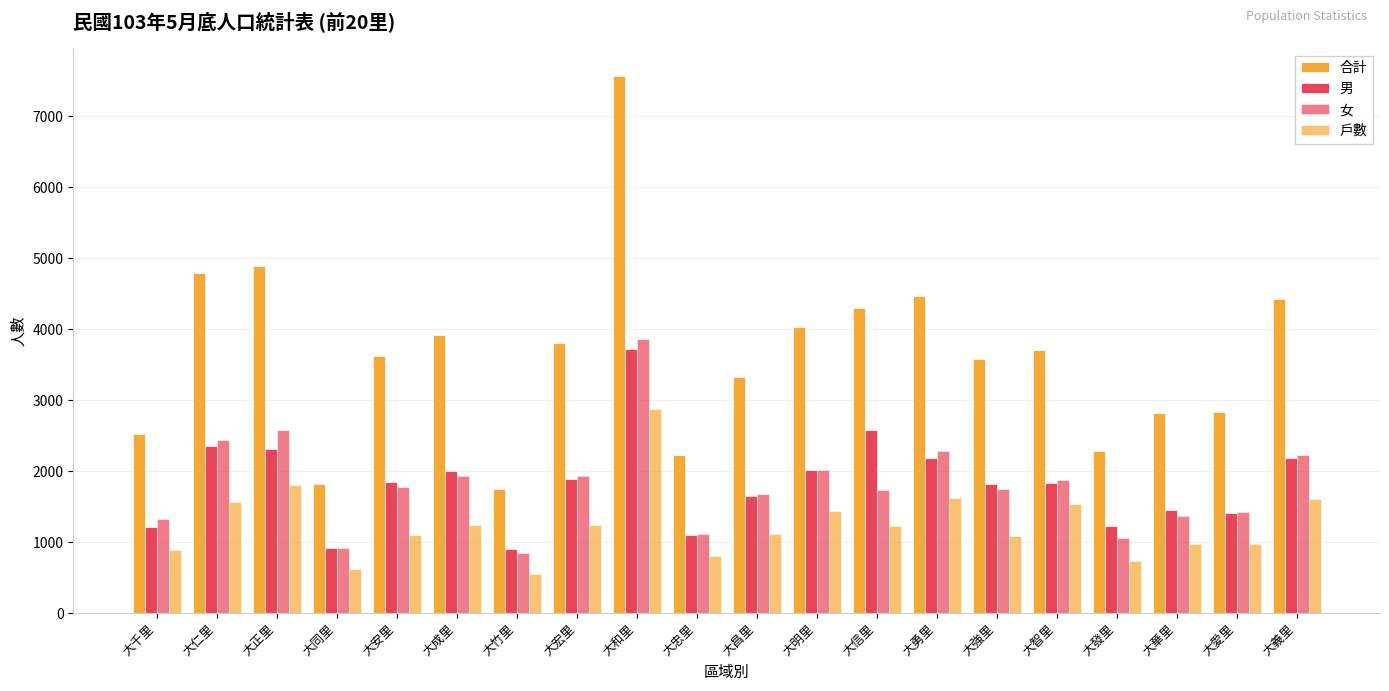

At which category does the chart reach its peak across all series?

大和里